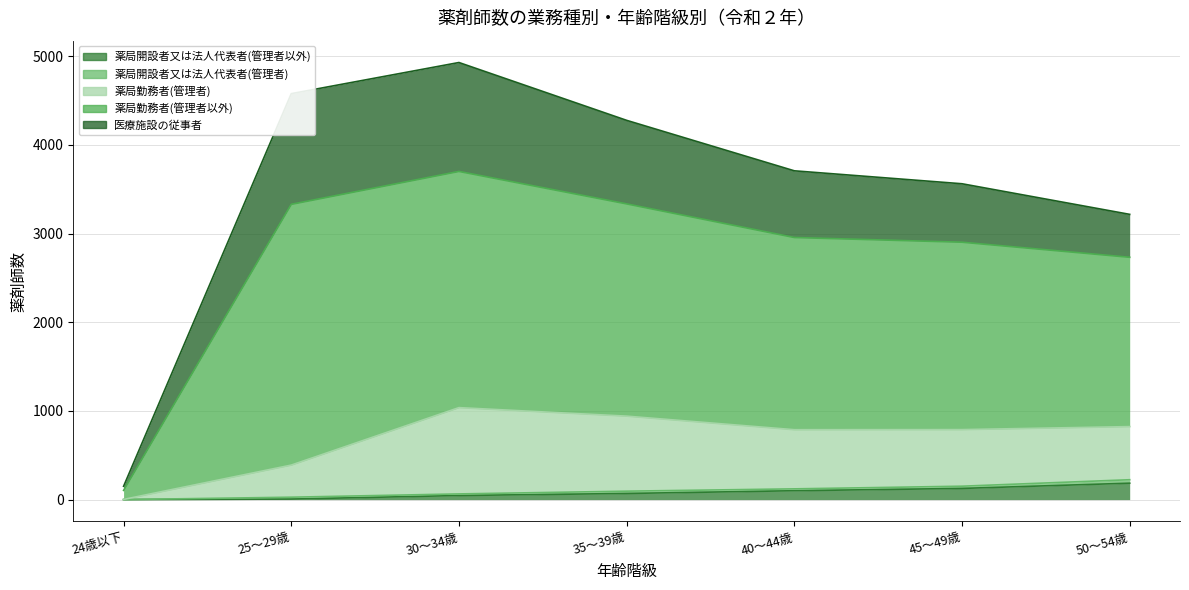

What is the highest value of the 薬局開設者又は法人代表者(管理者以外) series?

185